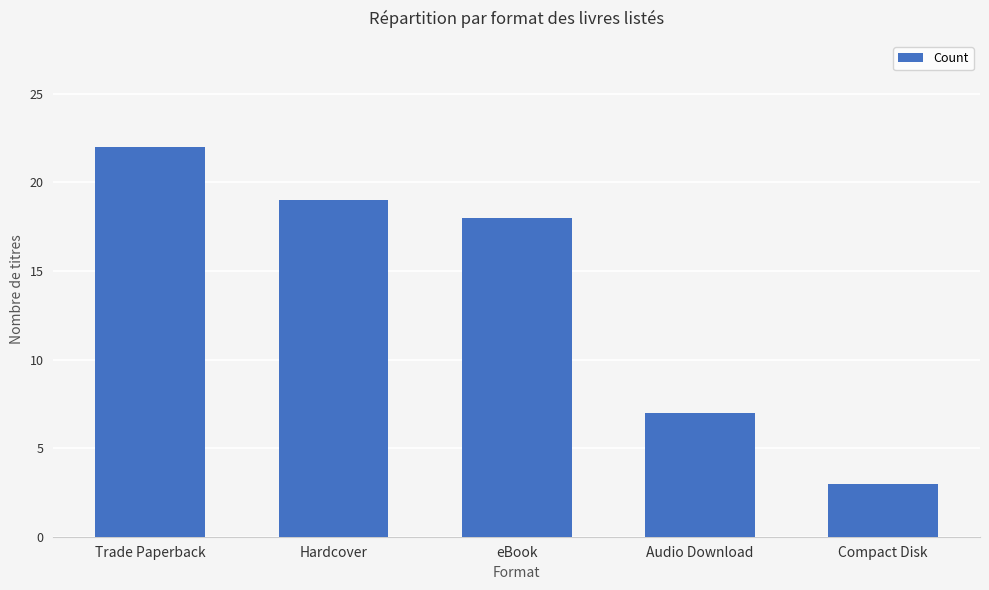

Reading right to left, what are all the values shown in this chart?

3	7	18	19	22